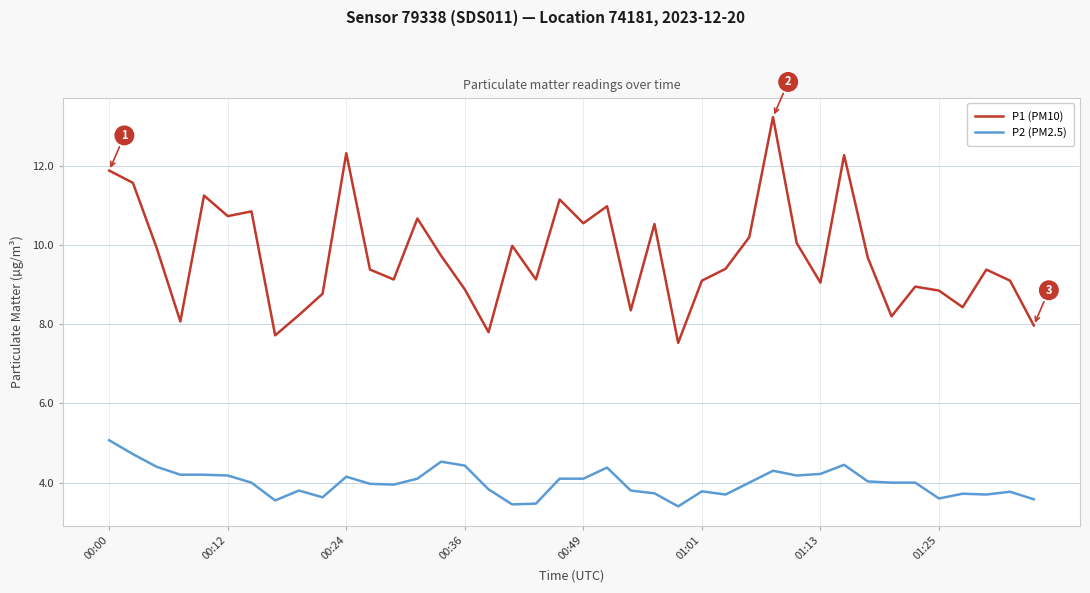

What is the difference between the maximum and minimum values in the P1 (PM10) series?

5.7